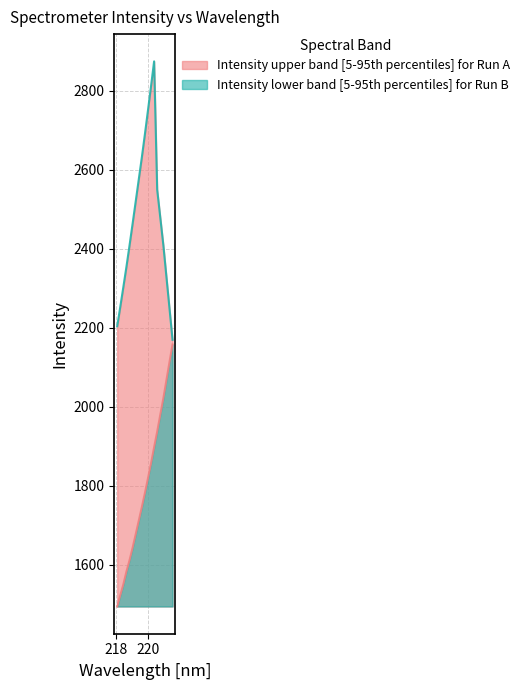

At how many categories does at least one series exceed 1711?

19